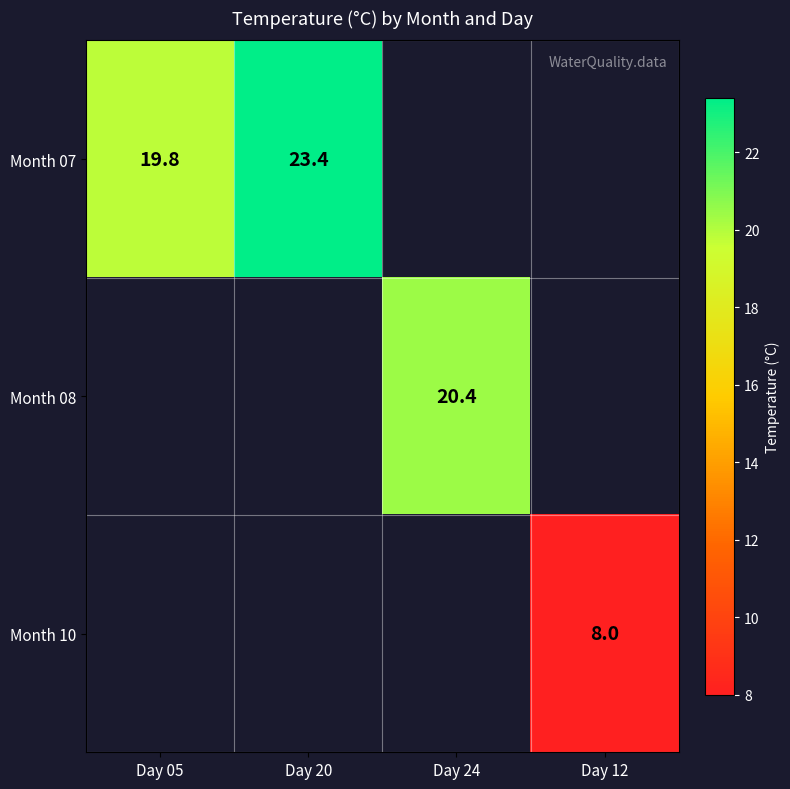

Is the value of Month 07 at Day 05 greater than the value of Month 08 at Day 24?

No